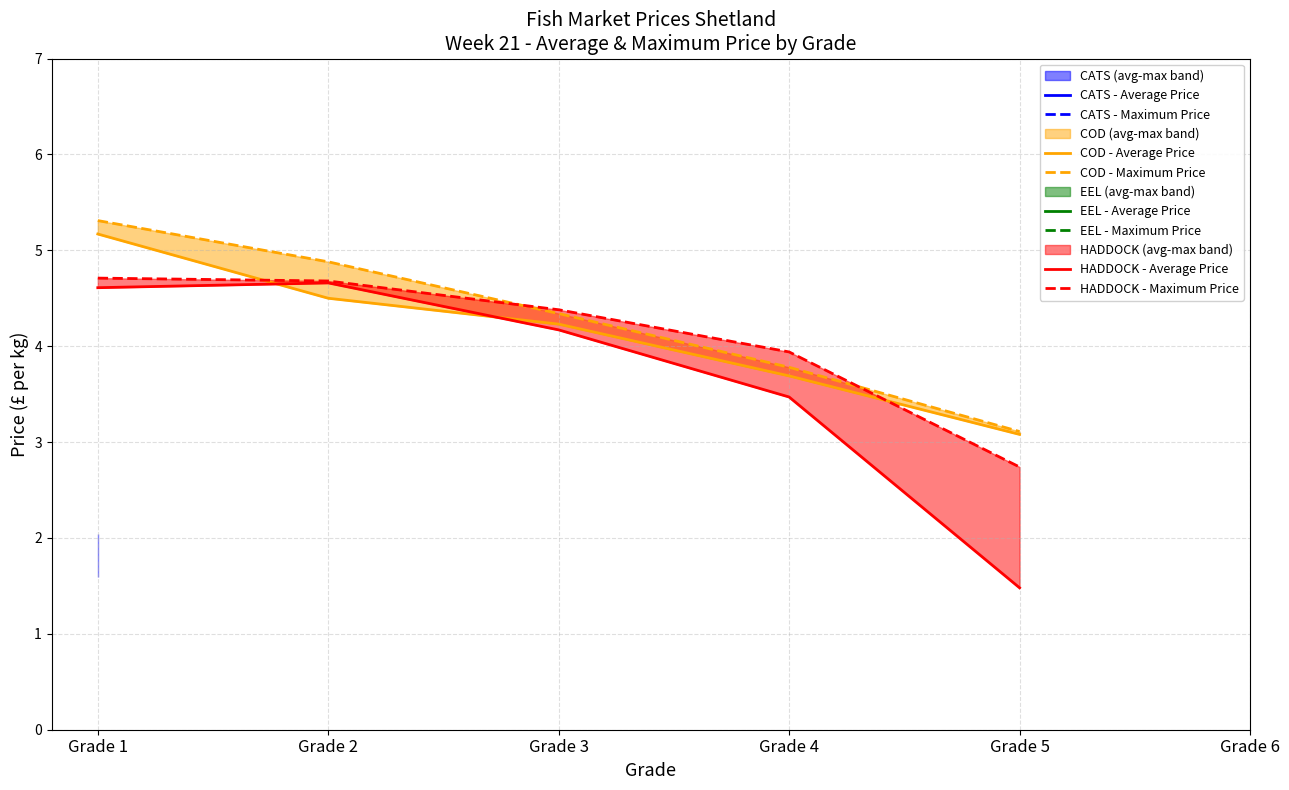

Is this an area chart (filled region under the line)?

No